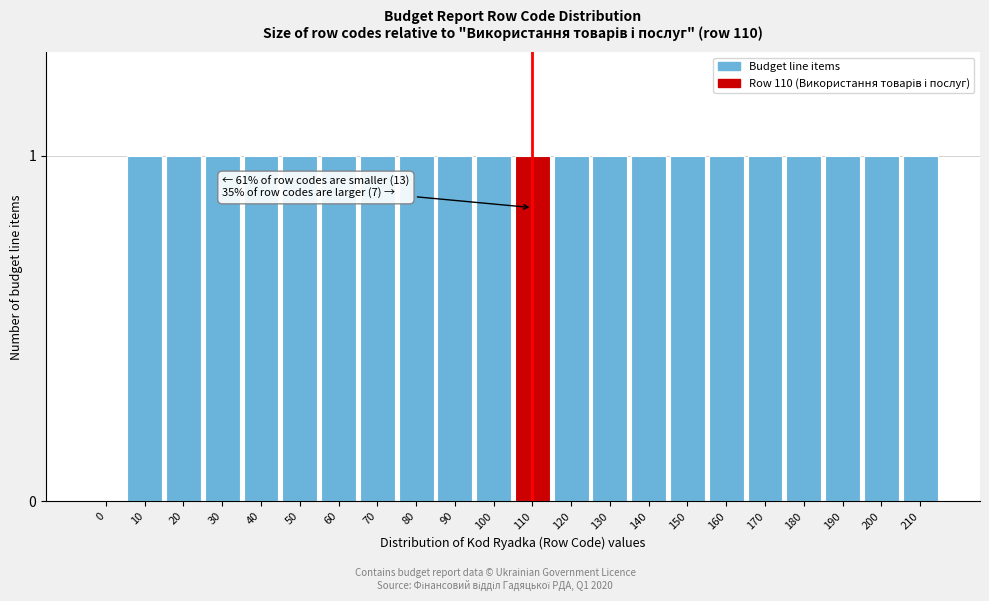

Reading left to right, transcribe all the data shown in this chart.

0=0	10=1	20=1	30=1	40=1	50=1	60=1	70=1	80=1	90=1	100=1	110=1	120=1	130=1	140=1	150=1	160=1	170=1	180=1	190=1	200=1	210=1